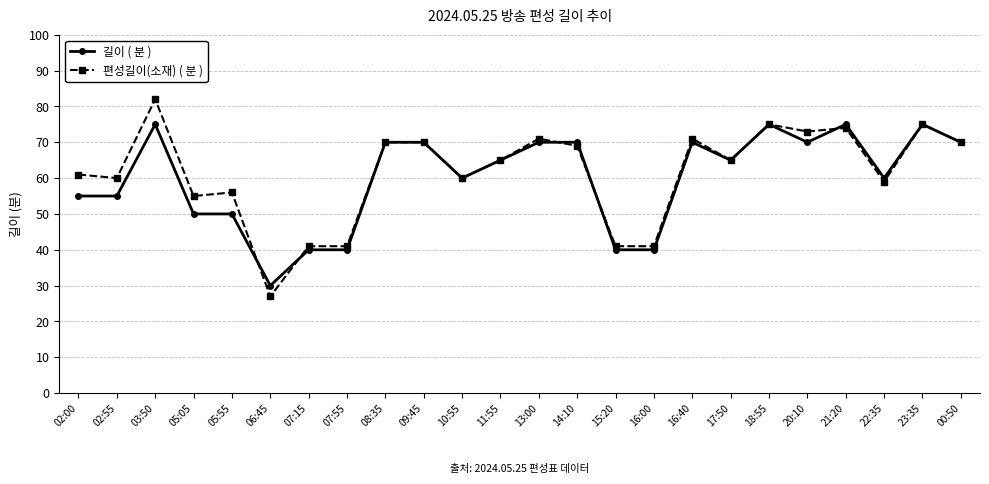

What is the average value of the 길이 ( 분 ) series?

60